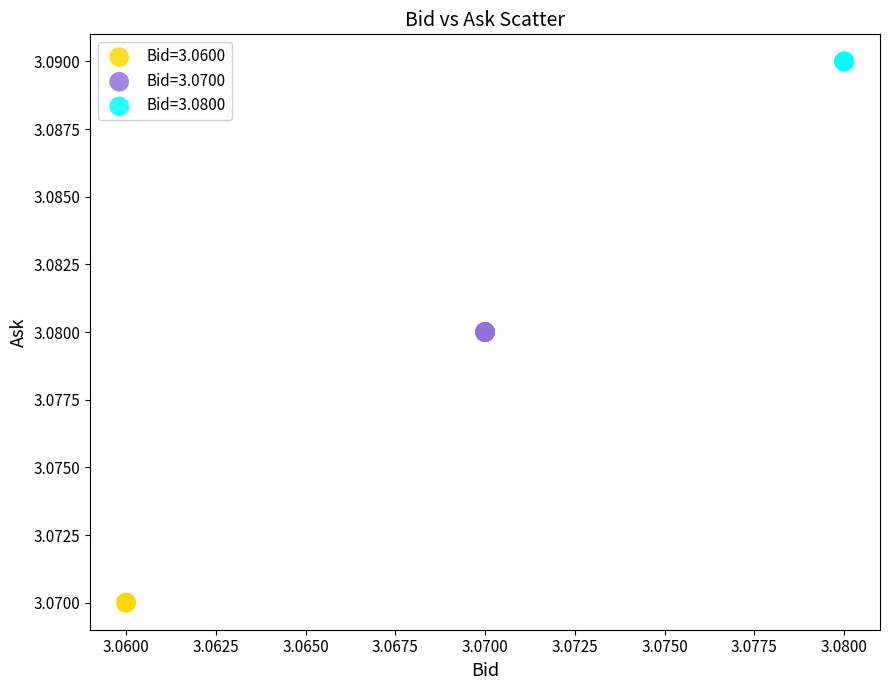

Which series reaches the minimum Y coordinate?

Bid=3.0600